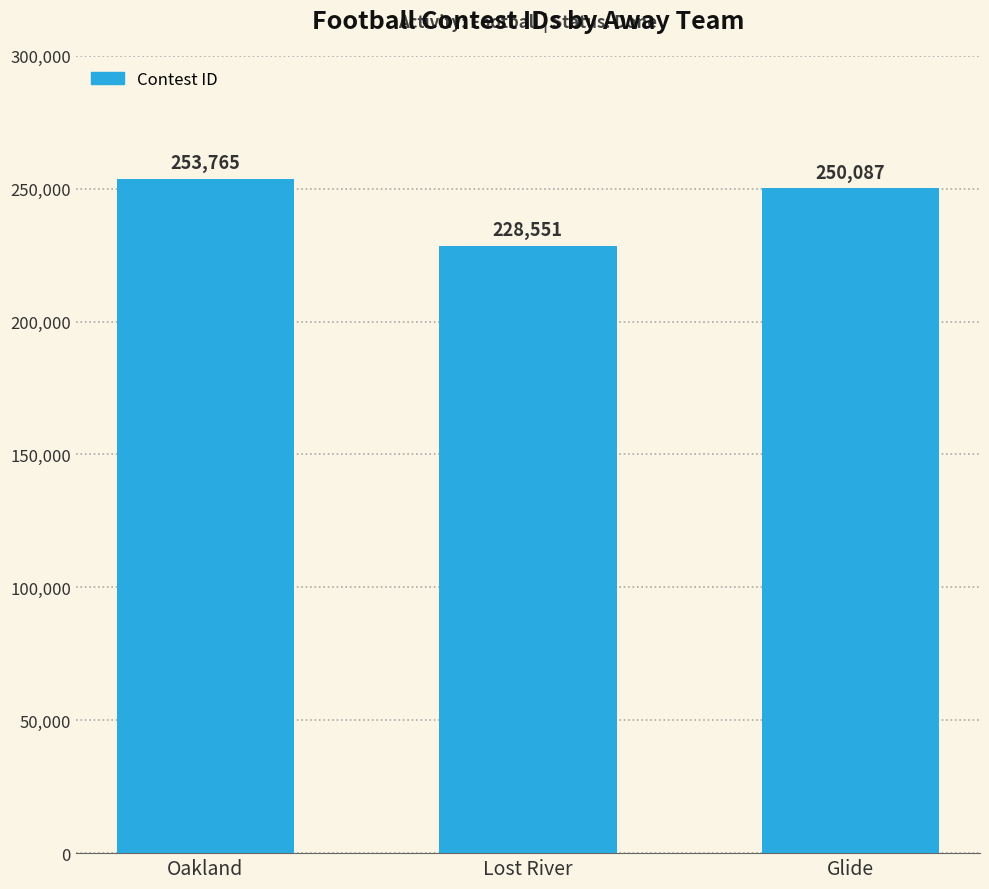

What value does the data have at Oakland?

253765